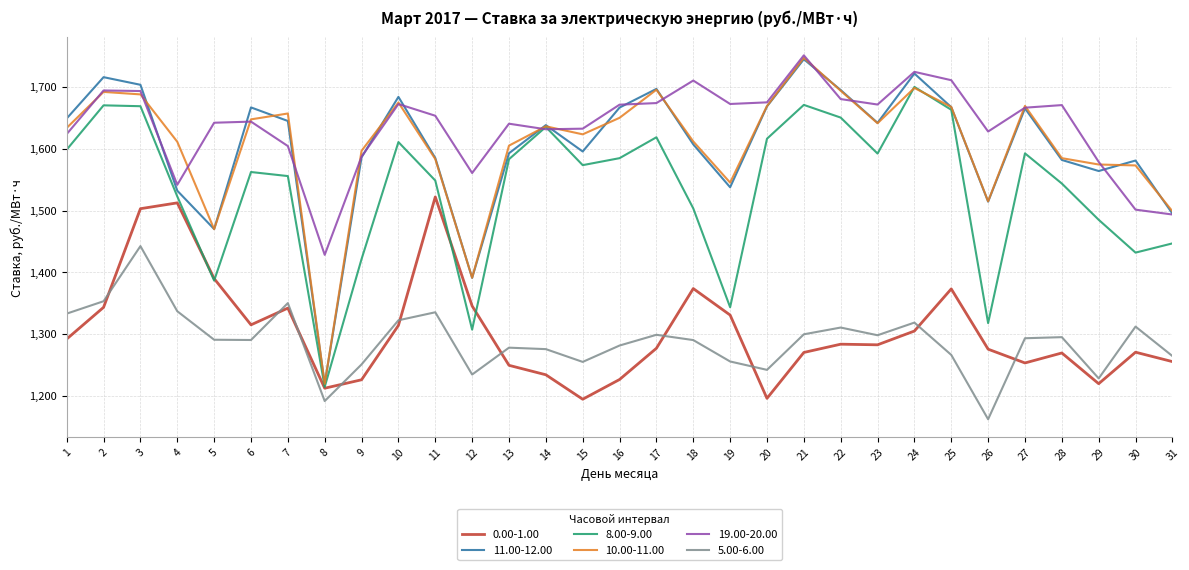

What is the spread (max minus min) of values at 6?

376.7